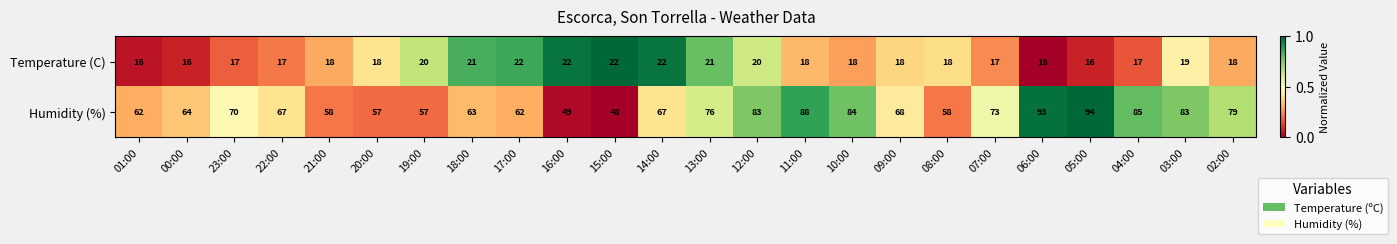

Which label corresponds to the largest value in the chart?

05:00